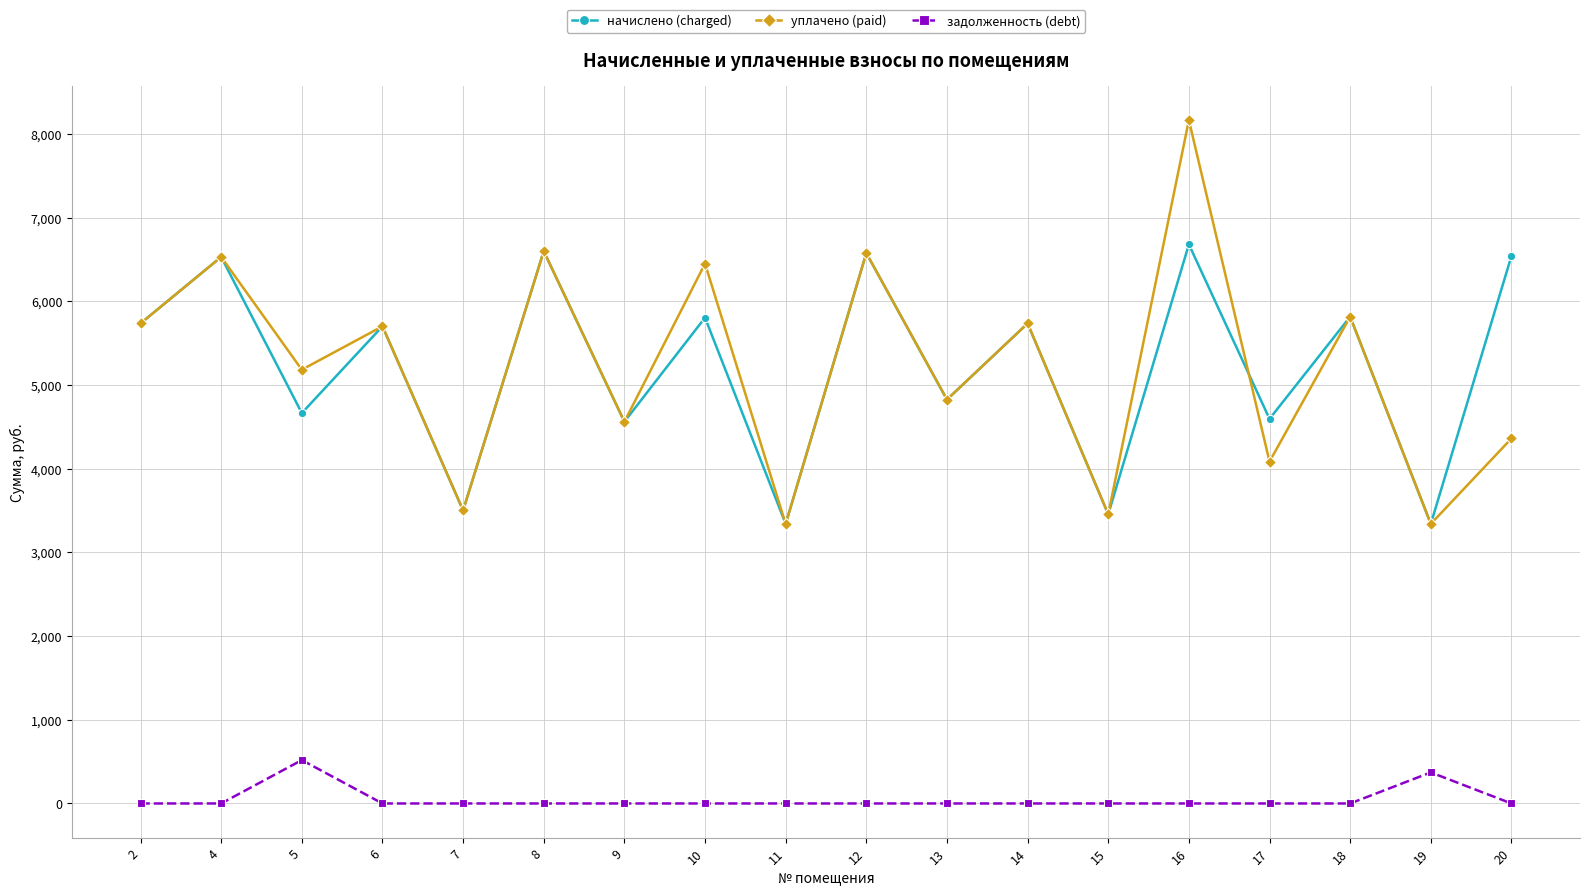

What is the value of the уплачено (paid) point at the 13th from the left?

3456.0